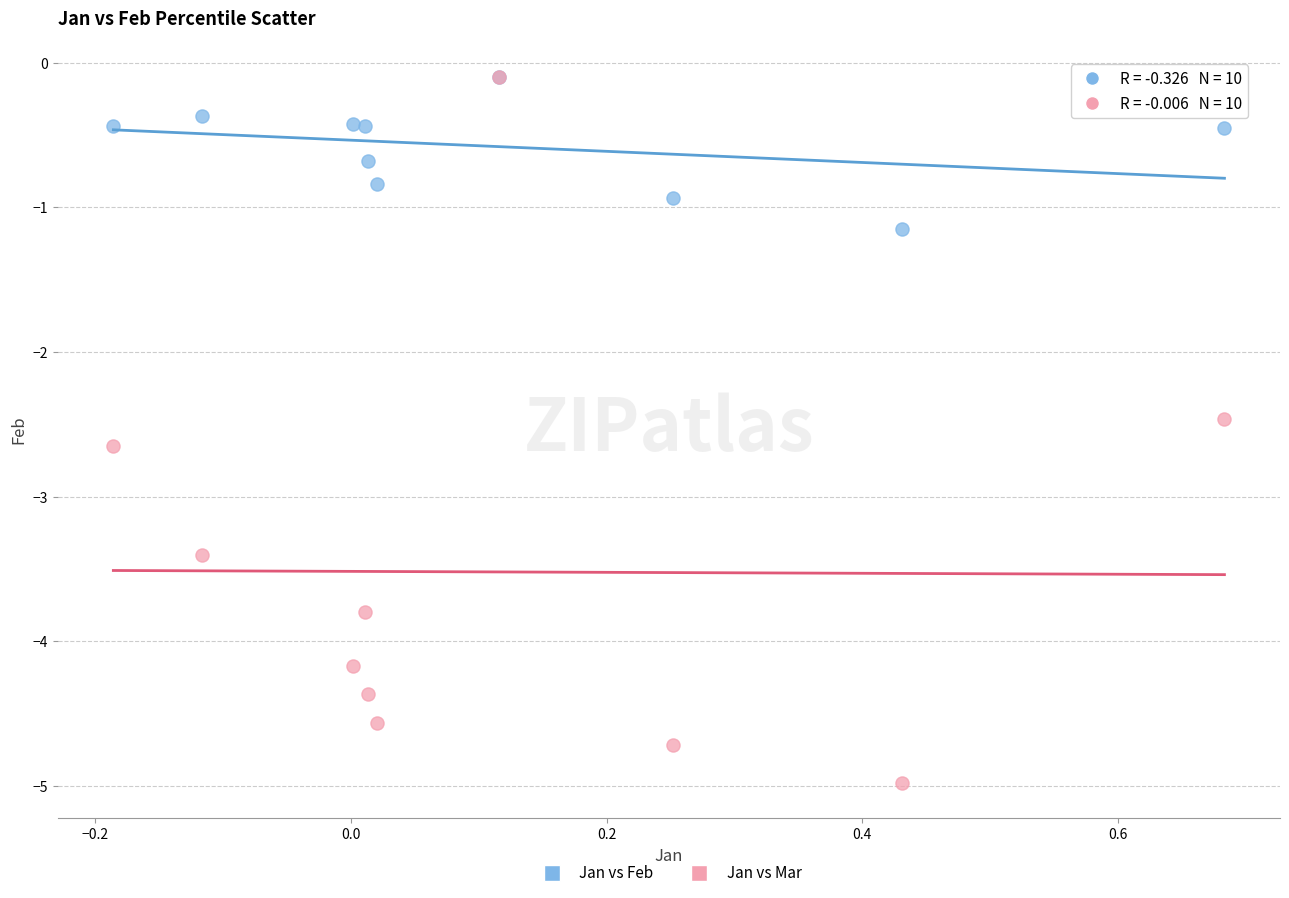

Across all series, what Y value is closest to -2?

-2.5